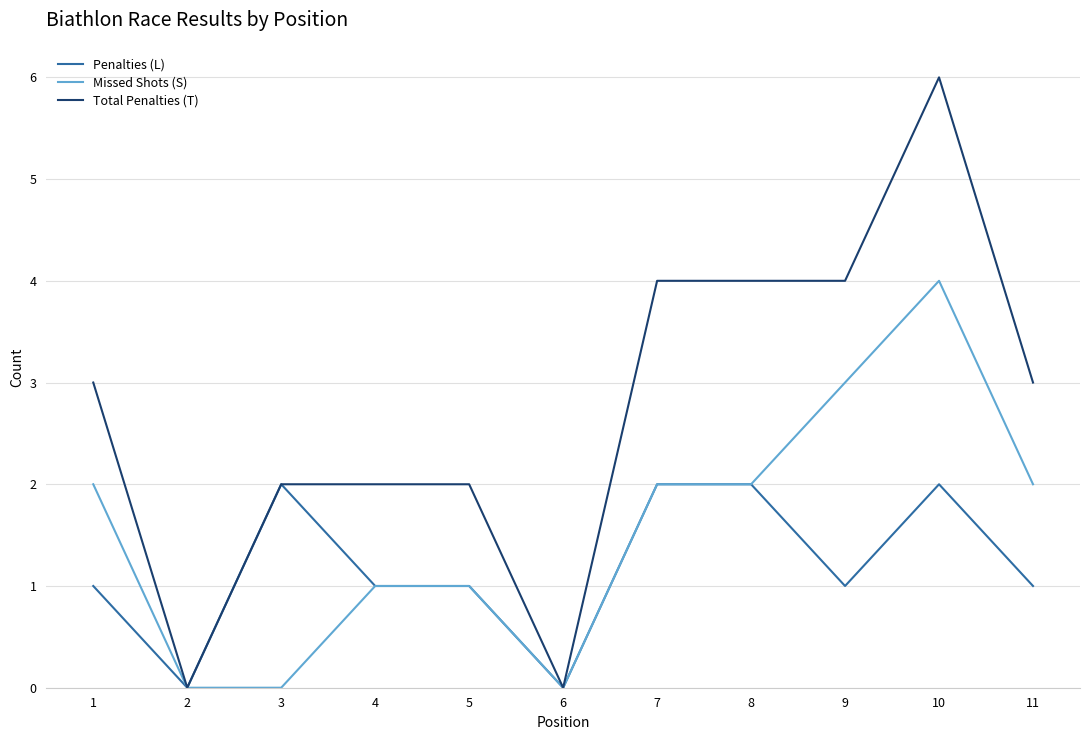

Which series has the largest range (max minus min)?

Total Penalties (T)